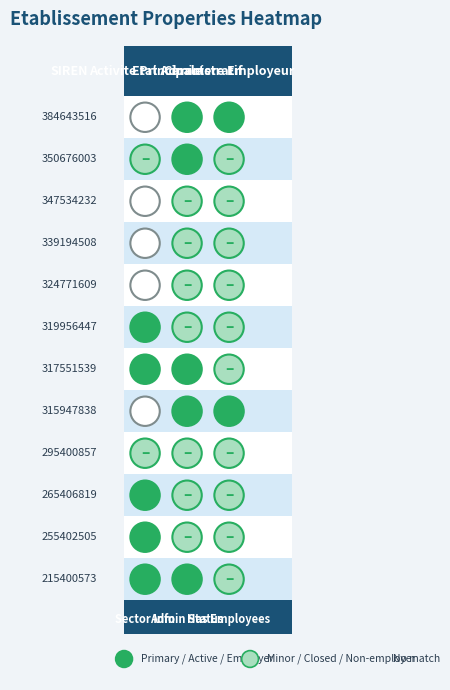

The 339194508 series shows 0 at 324771609. True or false?

False